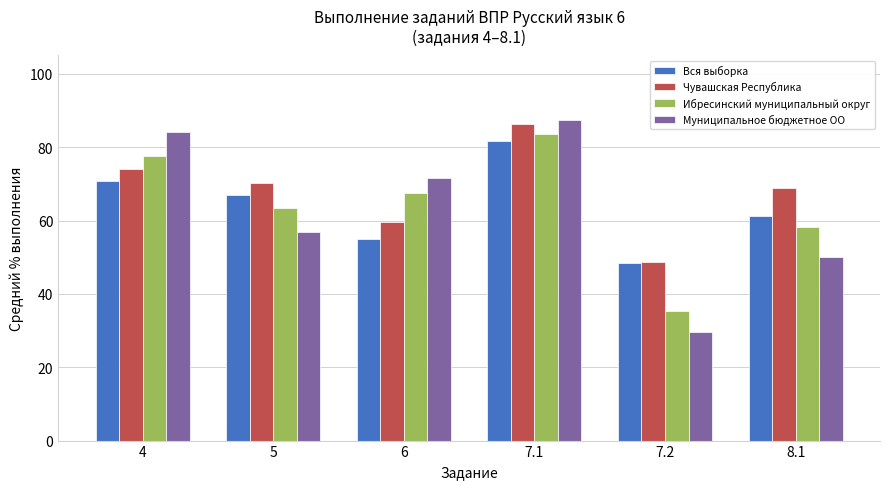

Which category has the highest value across all series?

7.1